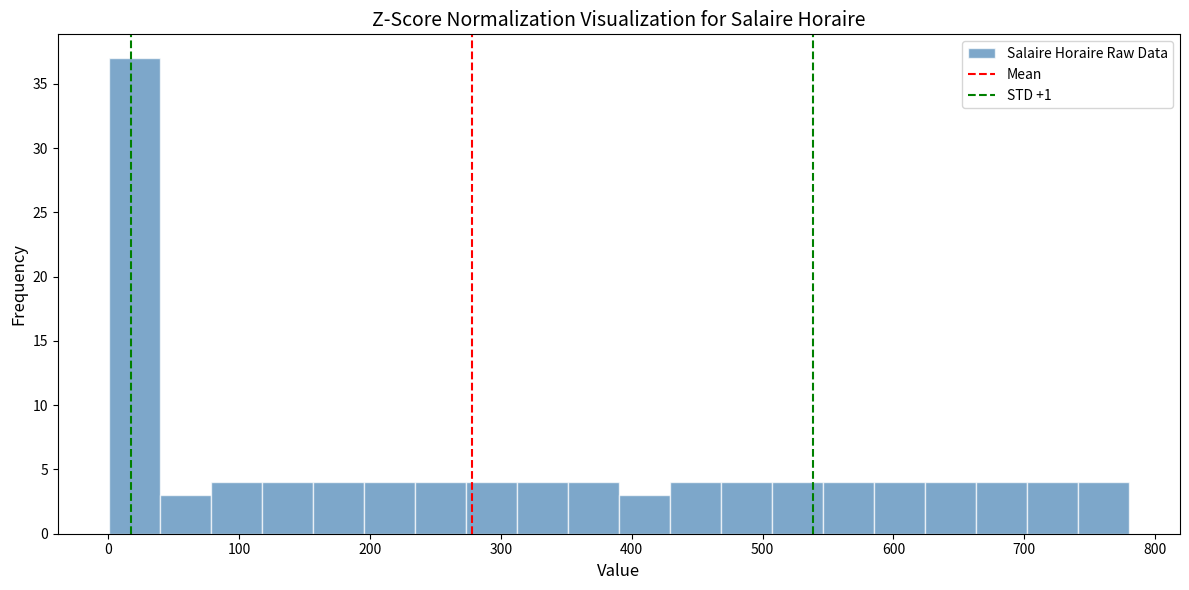

Around what value on the x-axis is the tallest bar? Give the approximate position of its centre, as read against the axis.

20